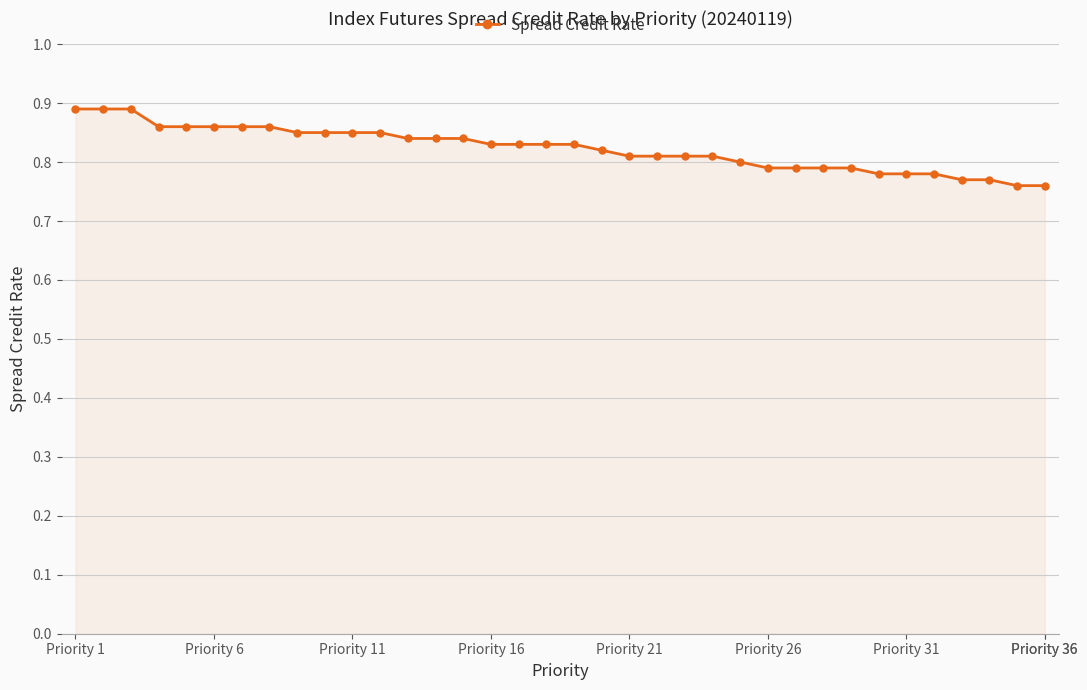

Count the values in the range 0 to 1.

36